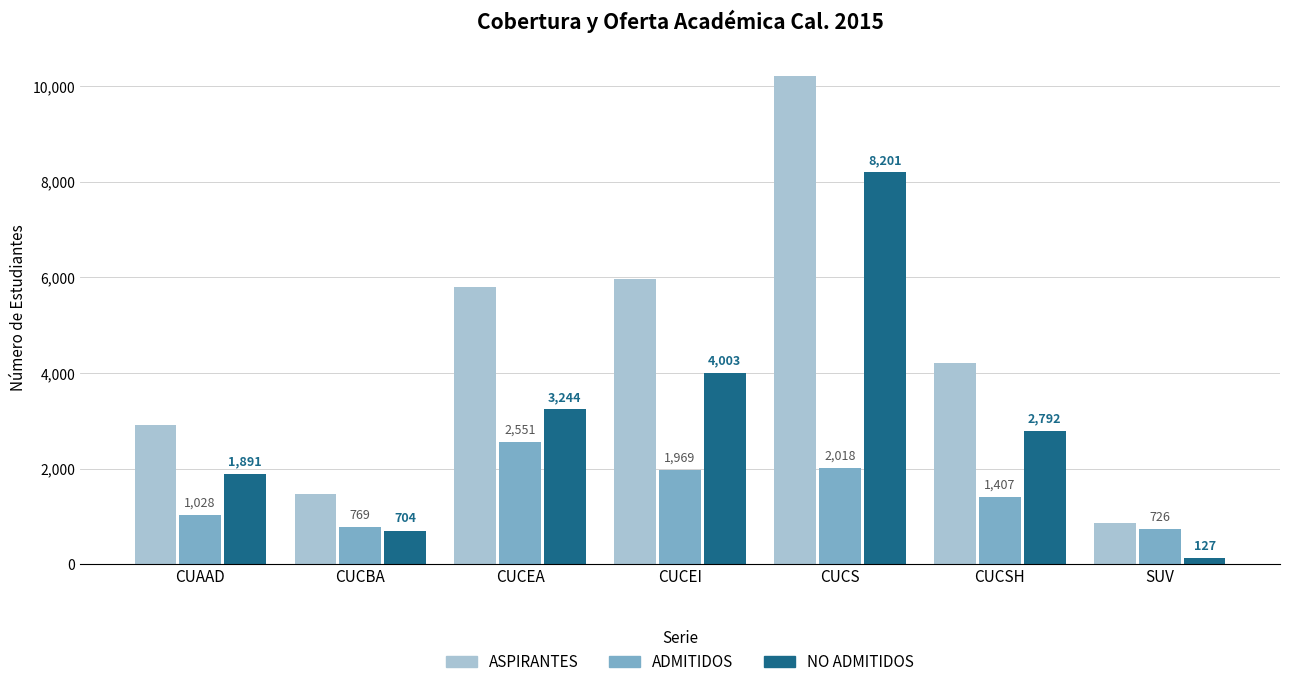

What is the label of the 2nd bar from the left?

CUCBA